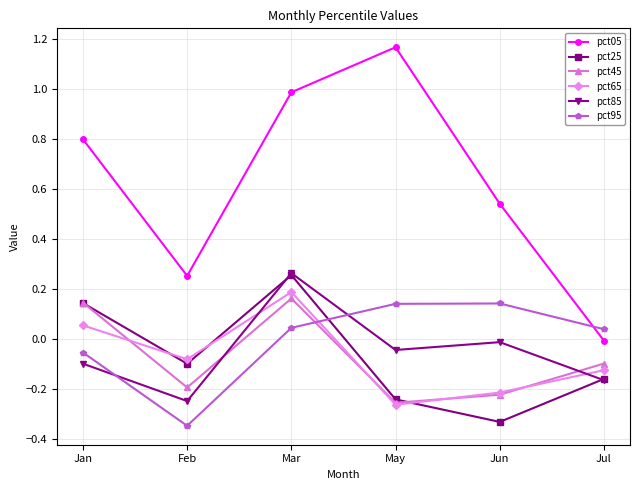

What is the label of the 5th point from the left?

Jun